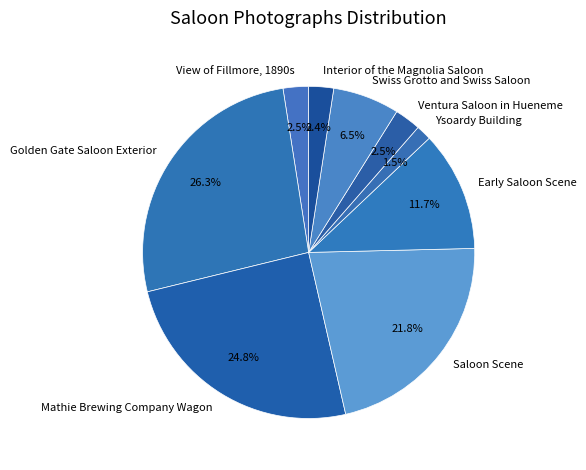

What portion of the pie excludes Ventura Saloon in Hueneme?

97.5%